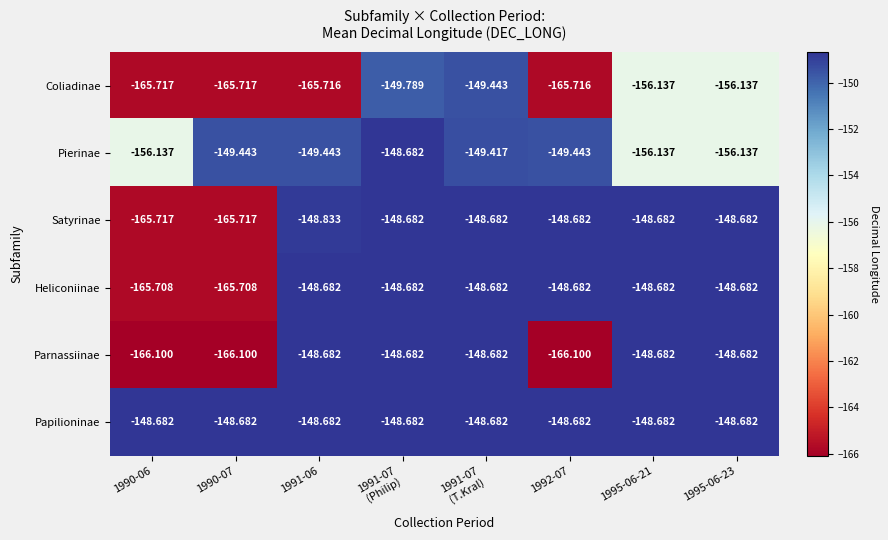

Which series changed the most between 1991-06 and 1991-07
(Philip)?

Coliadinae